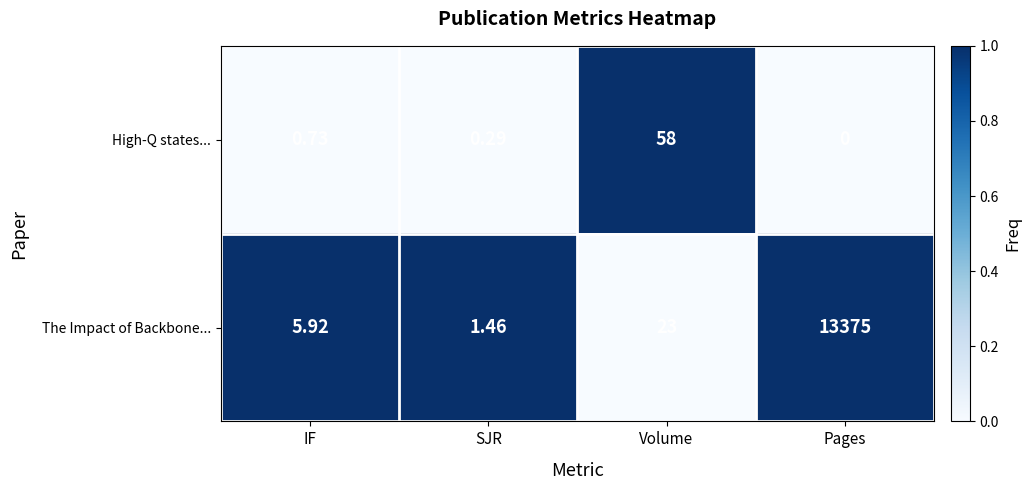

List the series in order of their overall mean, highest first.

The Impact of Backbone..., High-Q states...